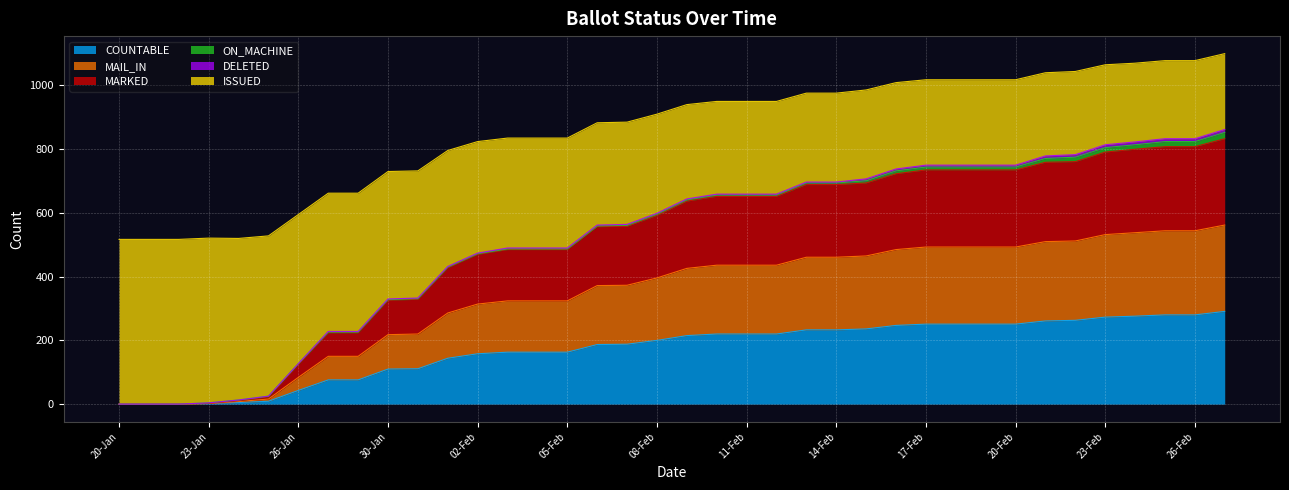

Does the chart display data point markers on the line(s)?

No